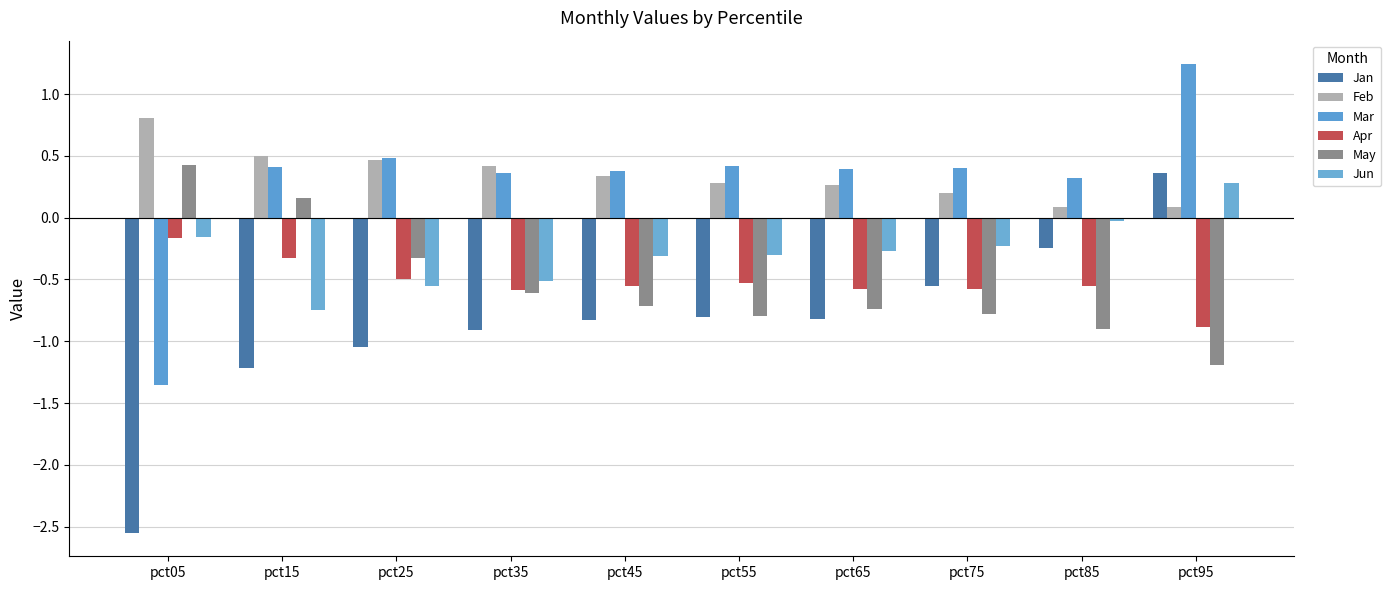

At which category is the sum across all series the highest?

pct95